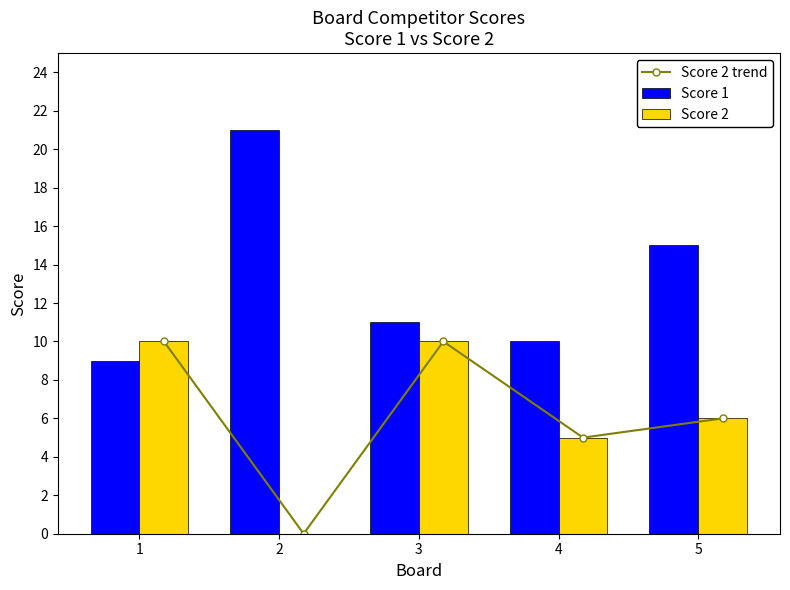

Is it true that Score 2 trend equals 1 at 4?

False